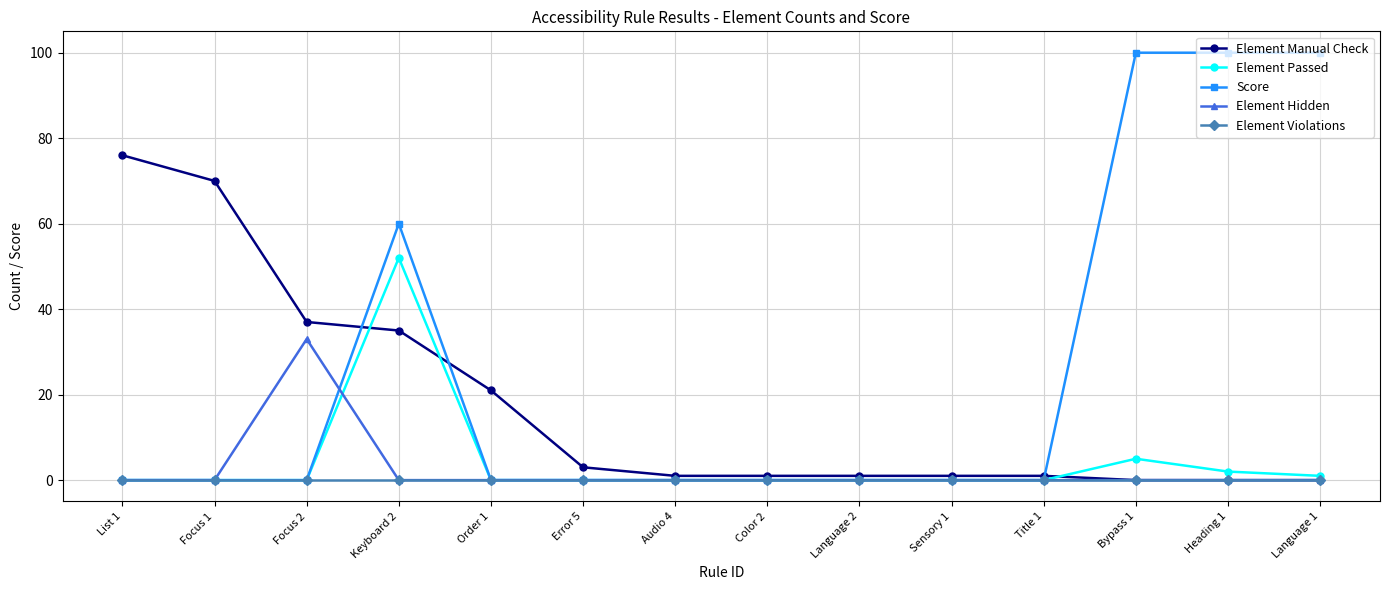

After their last crossing, which series has the higher values: Element Manual Check or Score?

Score